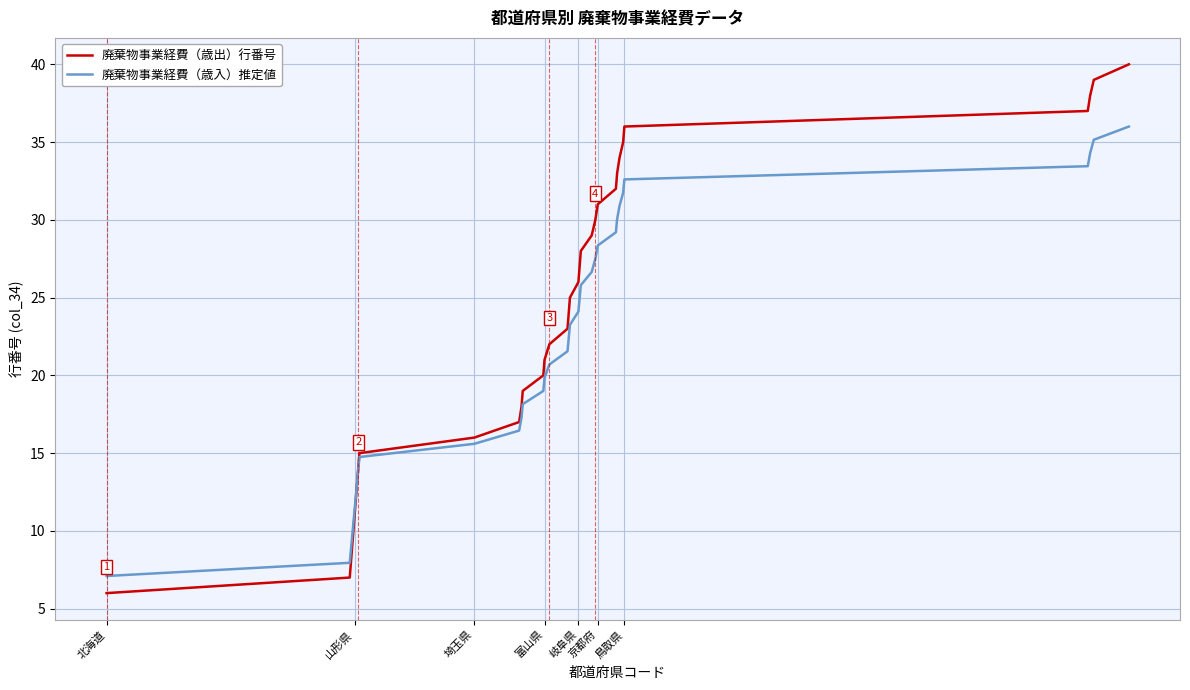

What is the smallest value displayed?

6.0